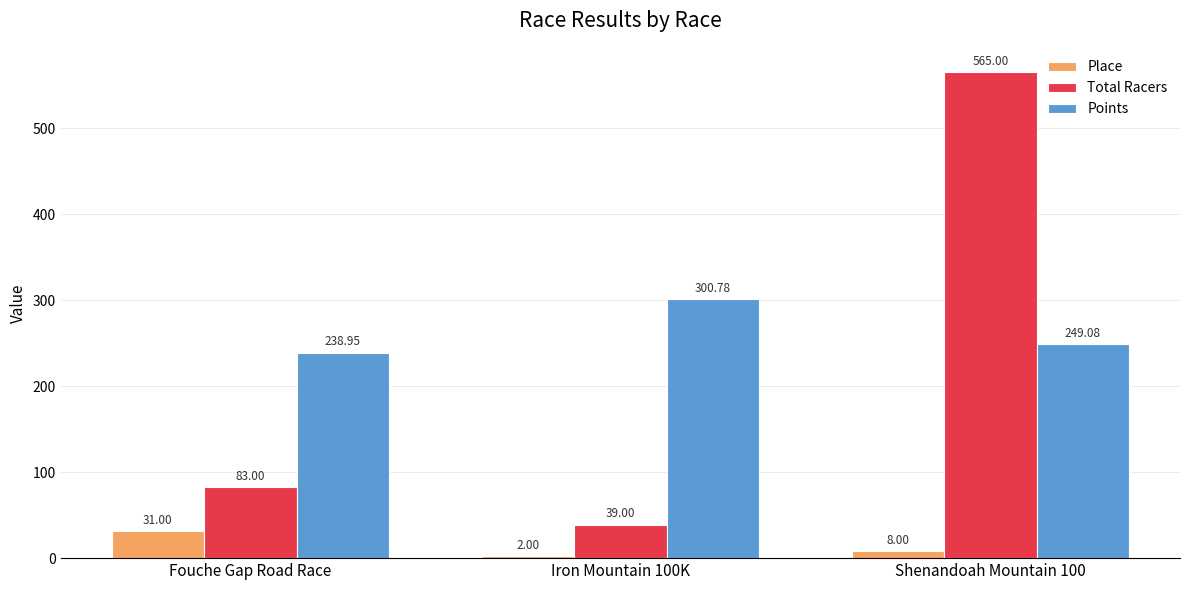

Is it true that Points equals 136.9 at Shenandoah Mountain 100?

False